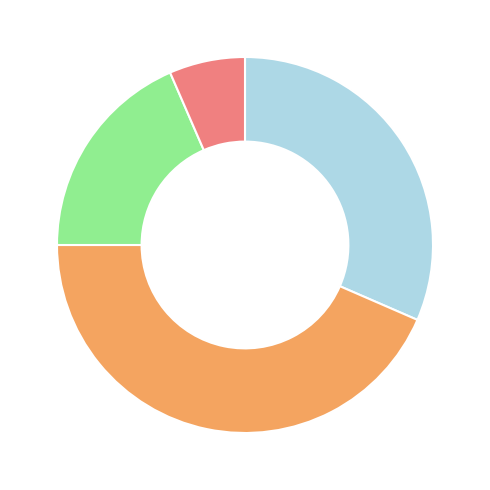

Is there a majority slice in this chart?

No